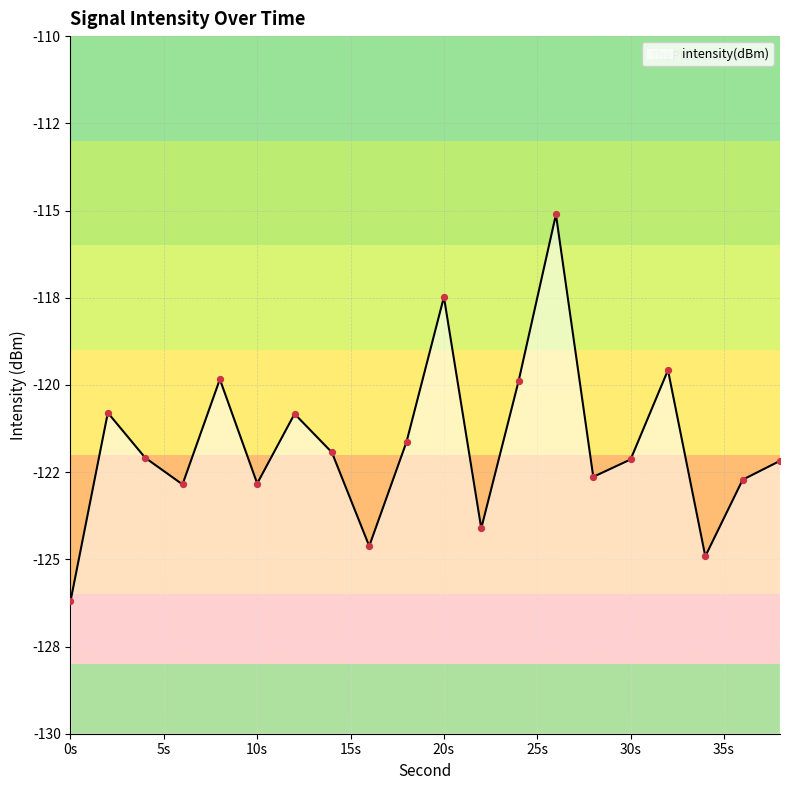

What is the change in value from 0 to 4?

+4.1